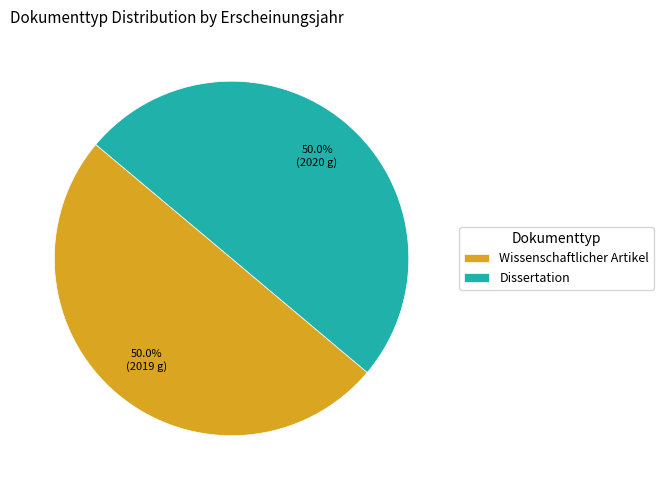

What percentage is NOT represented by Wissenschaftlicher Artikel?

50.0%